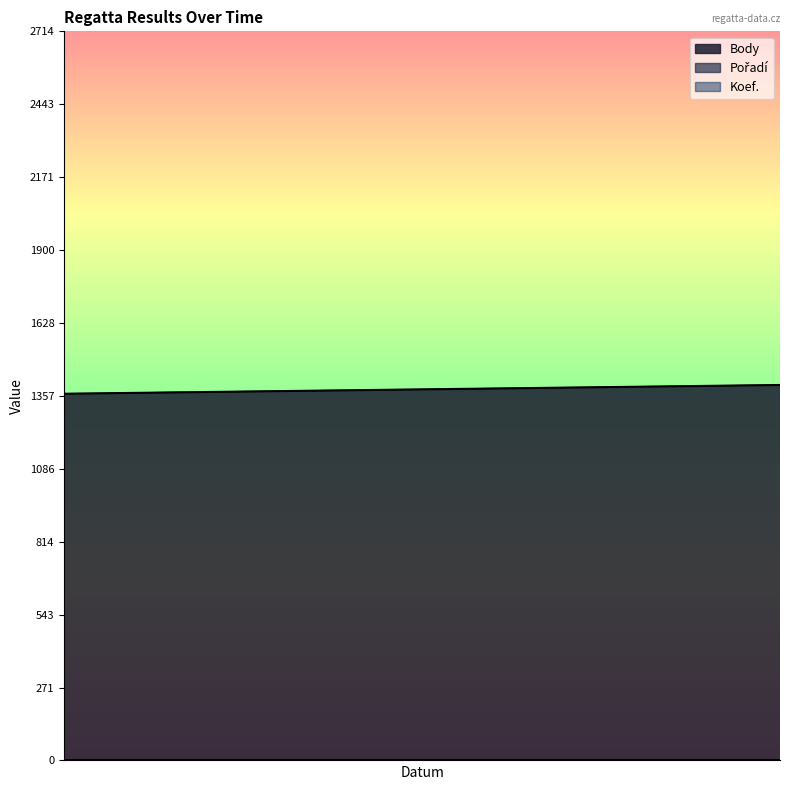

Which series changed the most between 2022-09-24 and 2022-04-23?

Body